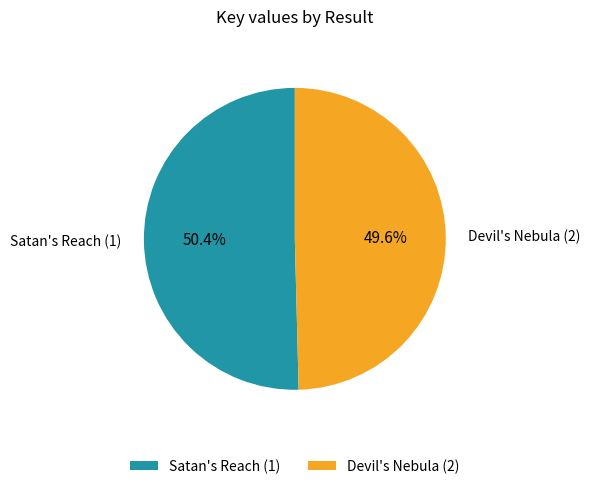

How many slices are in this pie chart?

2